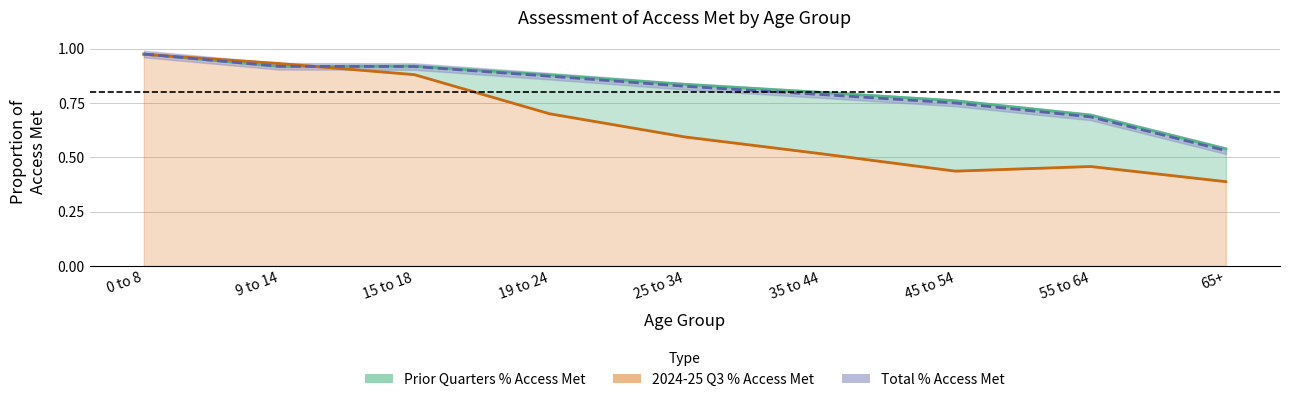

The 2024-25 Q3 % Access Met series shows 1.0 at 0 to 8. True or false?

True